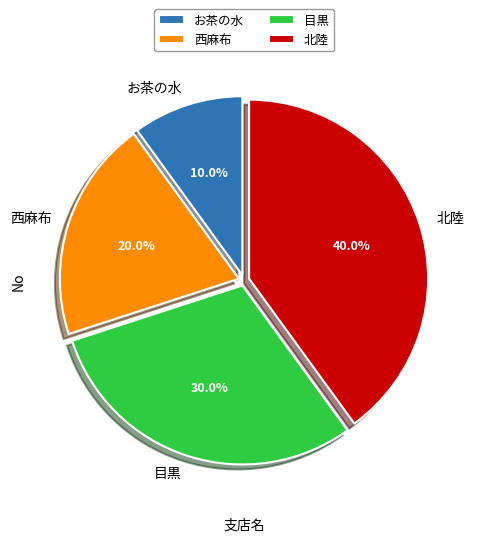

How many slices are in this pie chart?

4